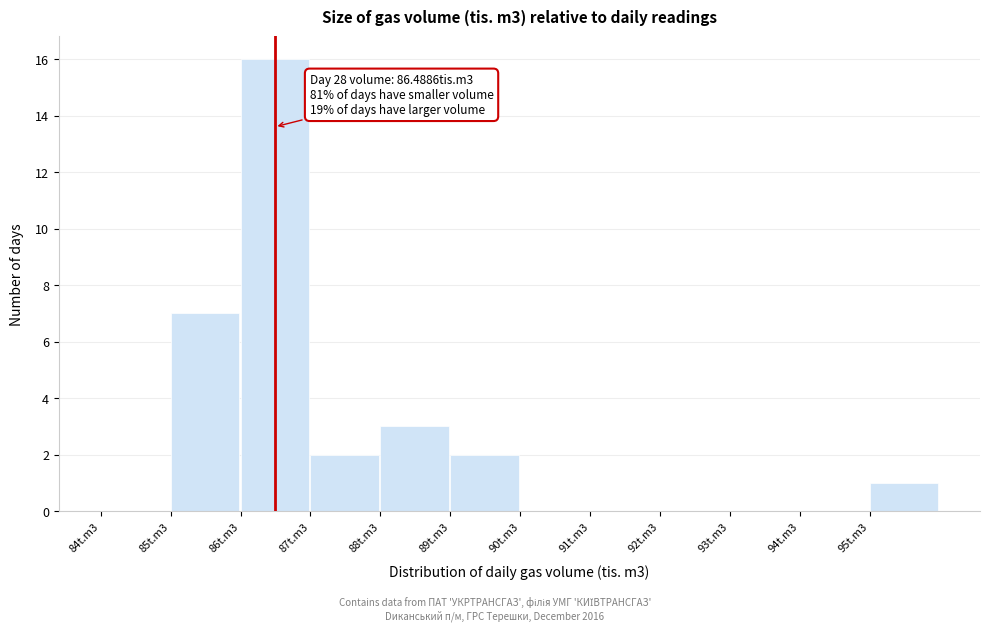

Reading left to right, list all the values displayed in this chart.

84t.m3=0	85t.m3=7	86t.m3=16	87t.m3=2	88t.m3=3	89t.m3=2	90t.m3=0	91t.m3=0	92t.m3=0	93t.m3=0	94t.m3=0	95t.m3=1